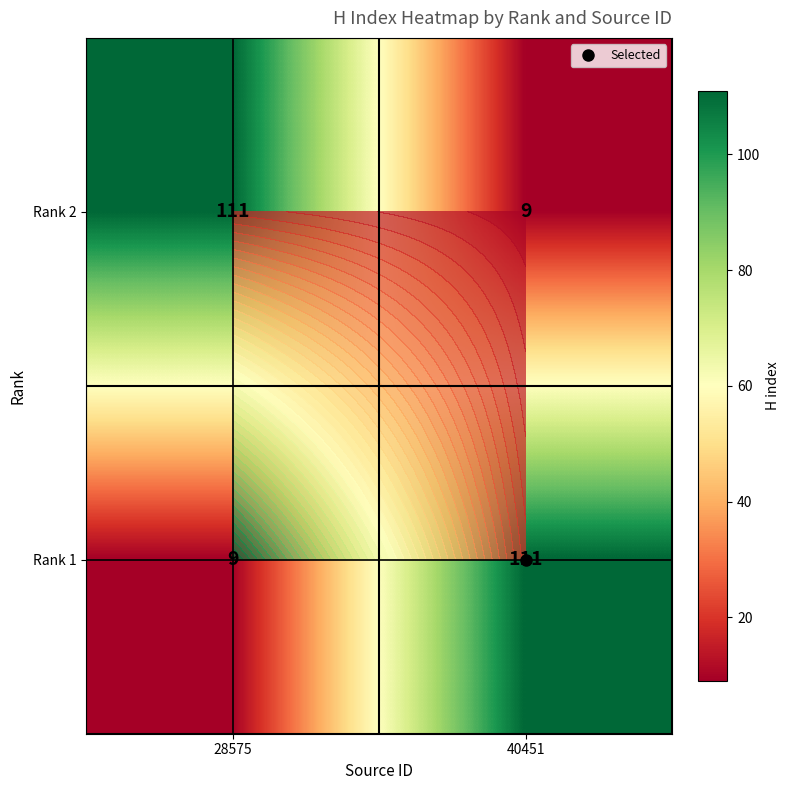

Which series changed the most between 28575 and 40451?

Rank 2